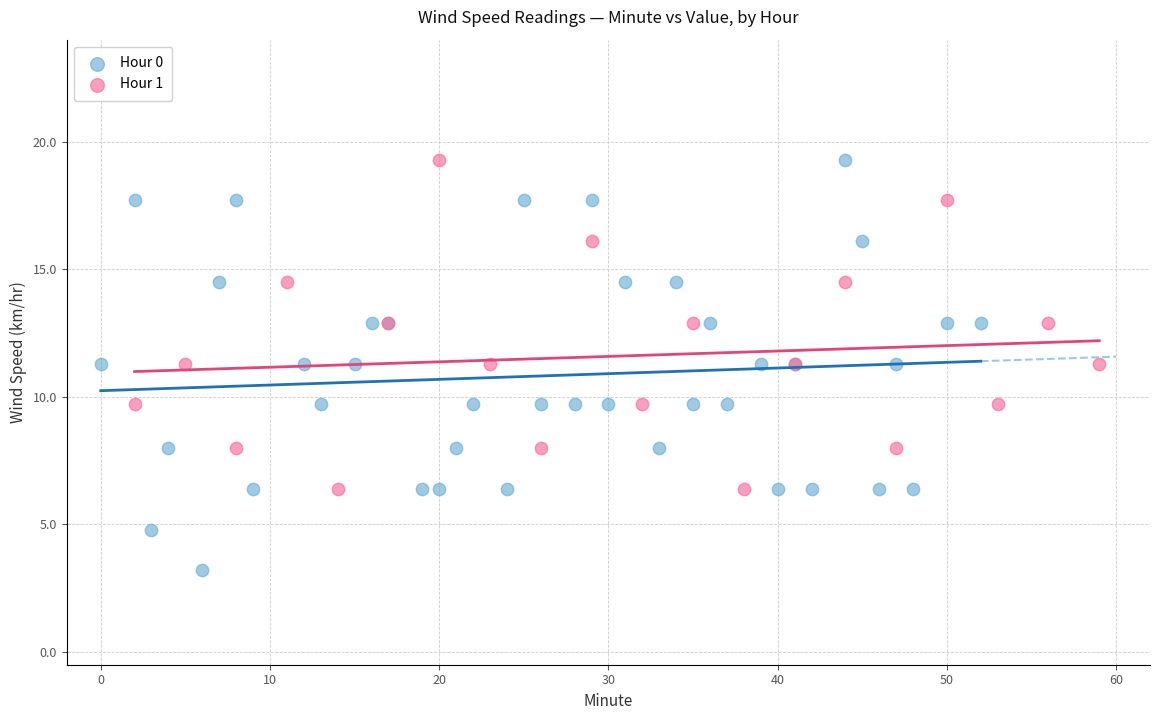

Which series reaches the minimum Y coordinate?

Hour 0